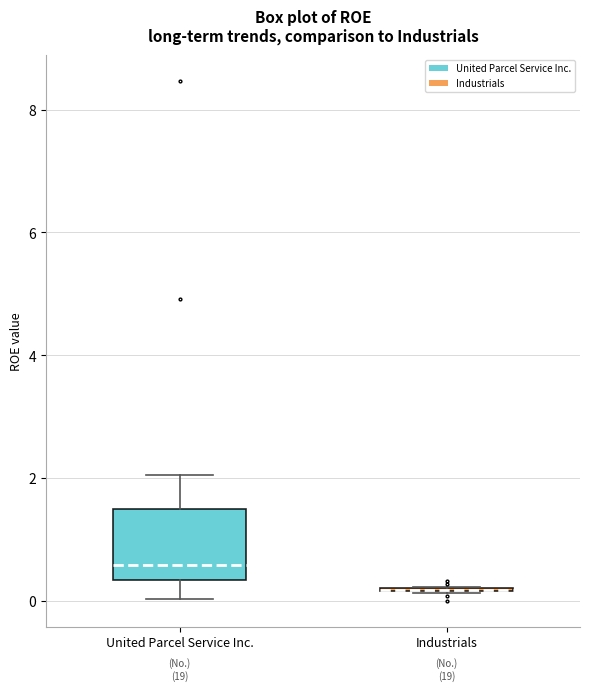

Comparing the boxes themselves (not the whiskers), which one is the tallest?

United Parcel Service Inc.